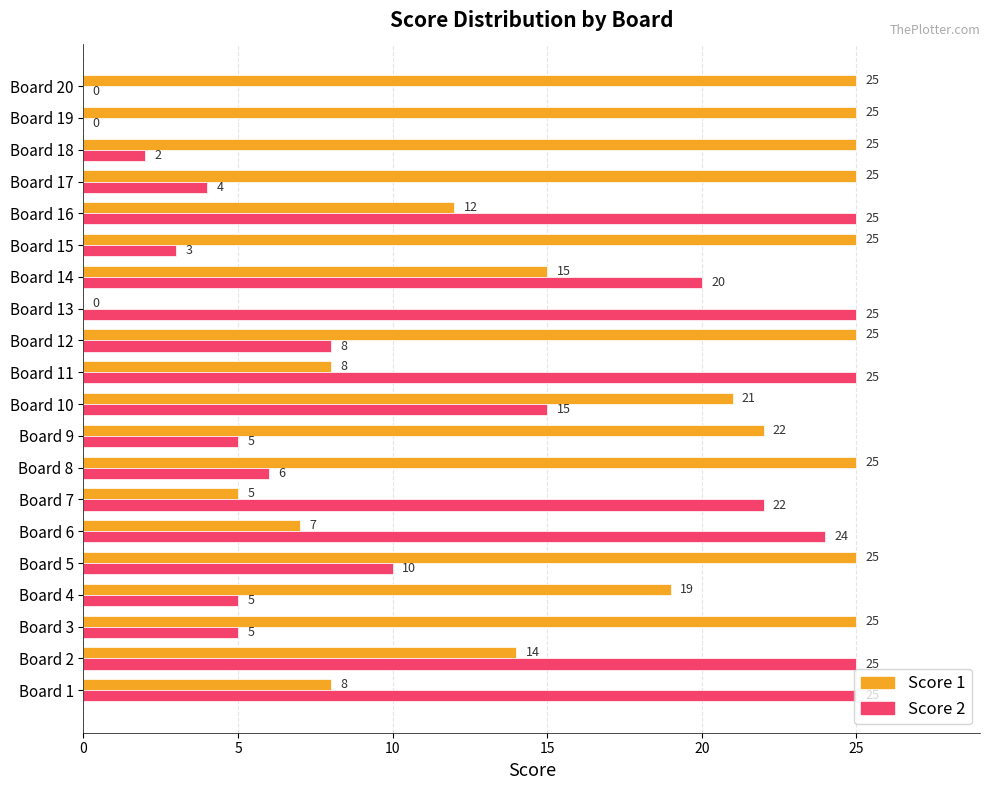

What are all the series names shown in the legend?

Score 1, Score 2